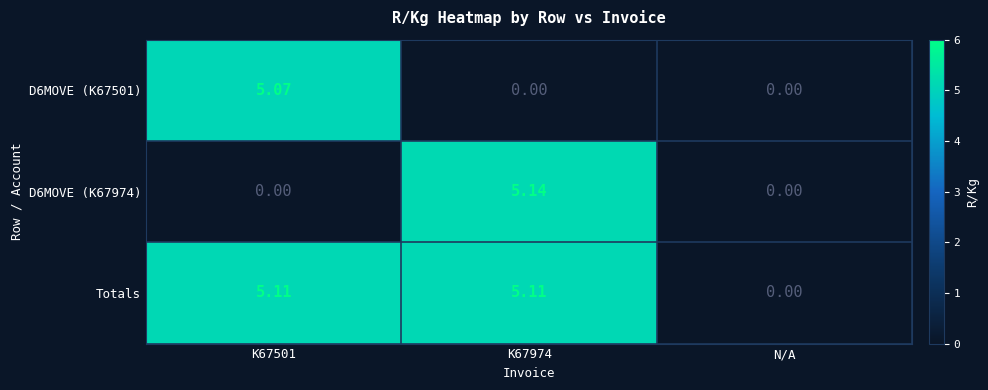

Is the value of D6MOVE (K67501) at N/A greater than the value of Totals at K67501?

No